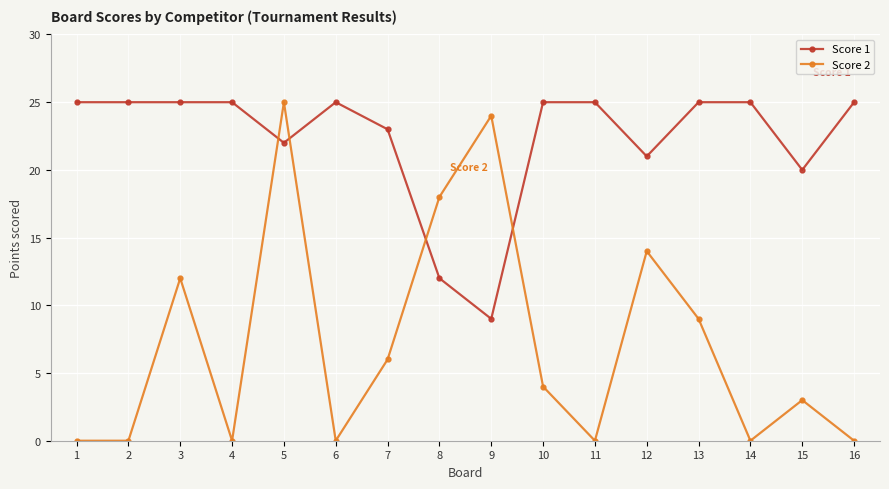

What is the maximum value for Score 1?

25